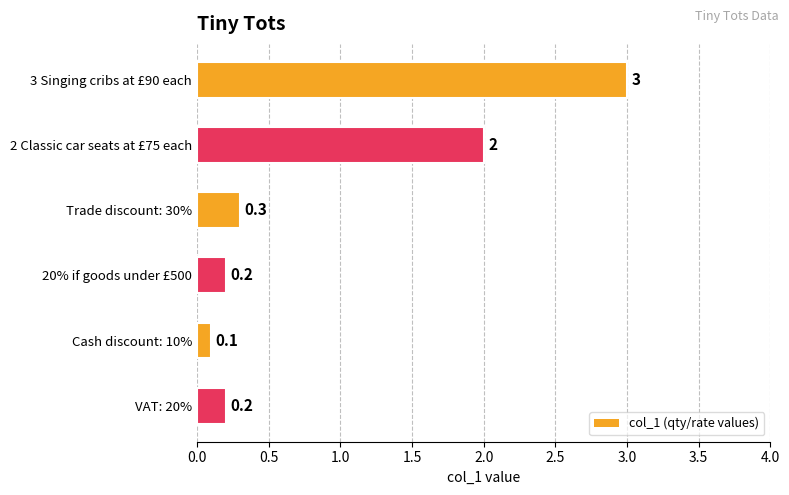

How many series are shown in this chart?

1